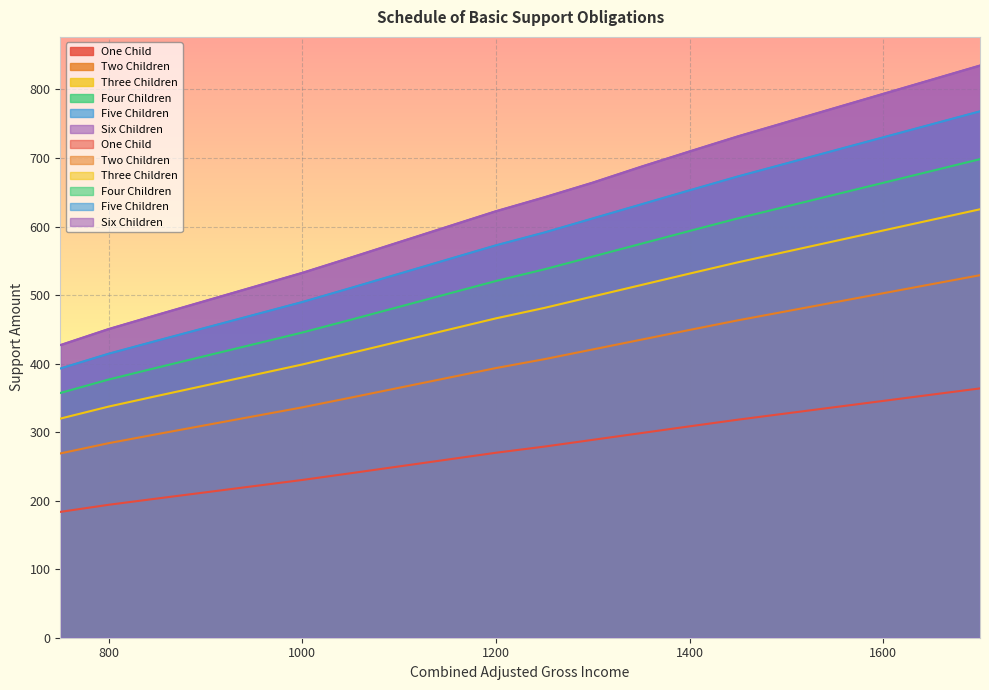

Which category has the lowest value in the Three Children series?

750